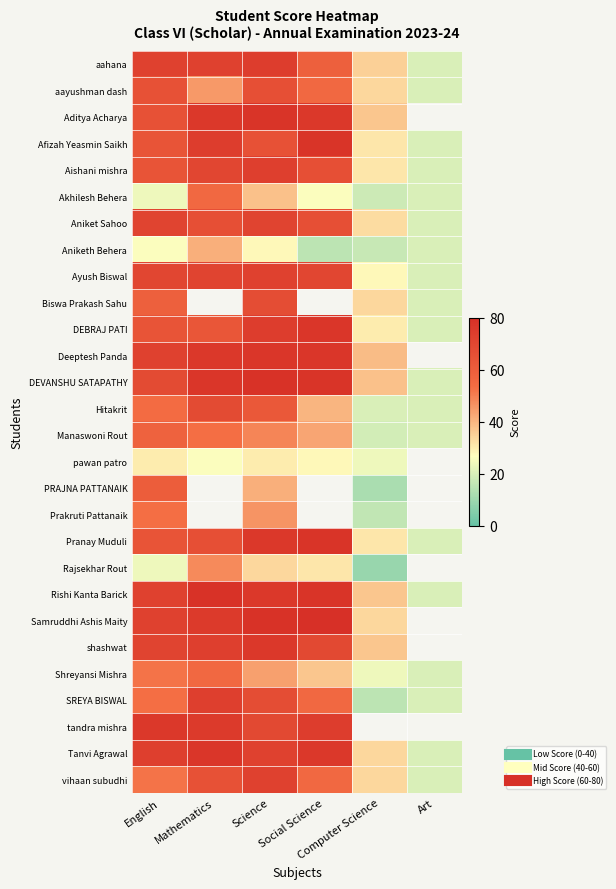

What is the spread (max minus min) of values at Science?

51.0